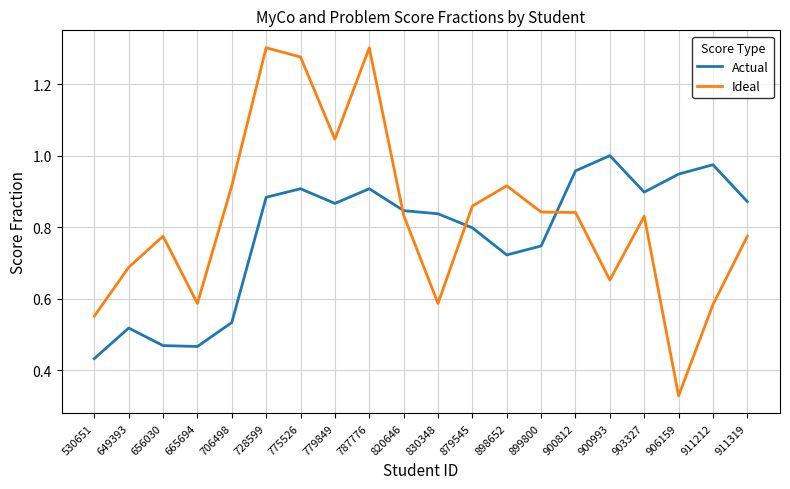

Which category has the lowest value in the Ideal series?

906159